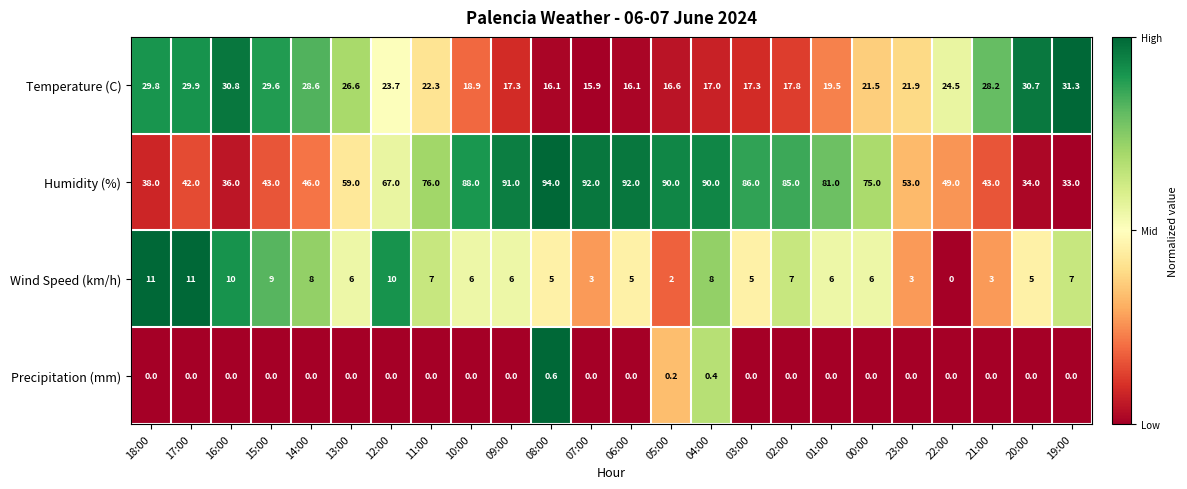

True or false: Wind Speed (km/h) has a value of 7.7 at 22:00.

False